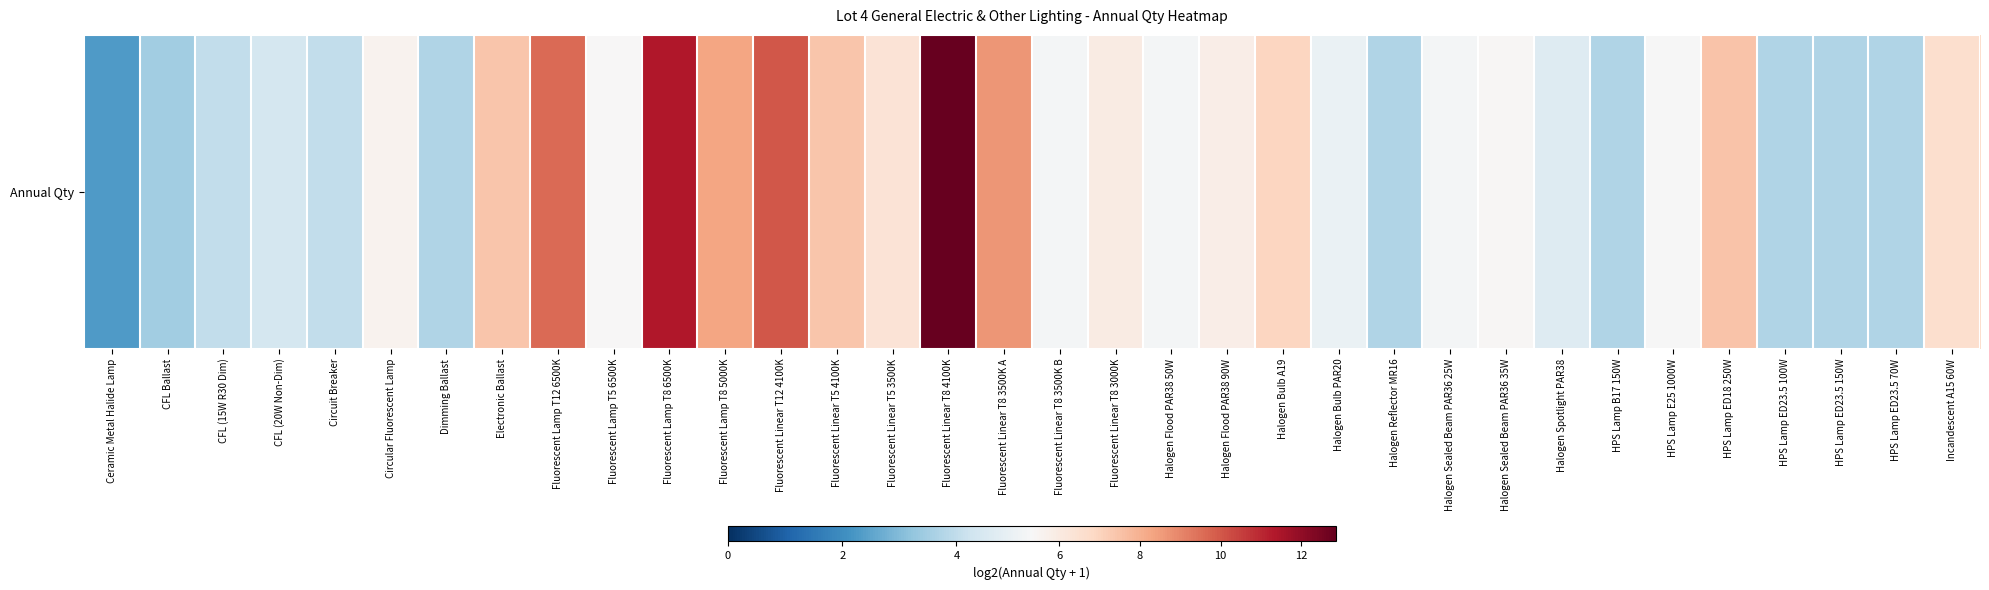

Reading left to right, extract all data points from this chart.

2.3	3.5	4.0	4.4	4.0	5.6	3.7	7.4	9.6	5.4	11.4	8.3	10.0	7.4	6.3	12.9	8.6	5.2	5.9	5.2	5.8	6.9	5.0	3.7	5.2	5.4	4.6	3.7	5.3	7.5	3.7	3.7	3.7	6.6